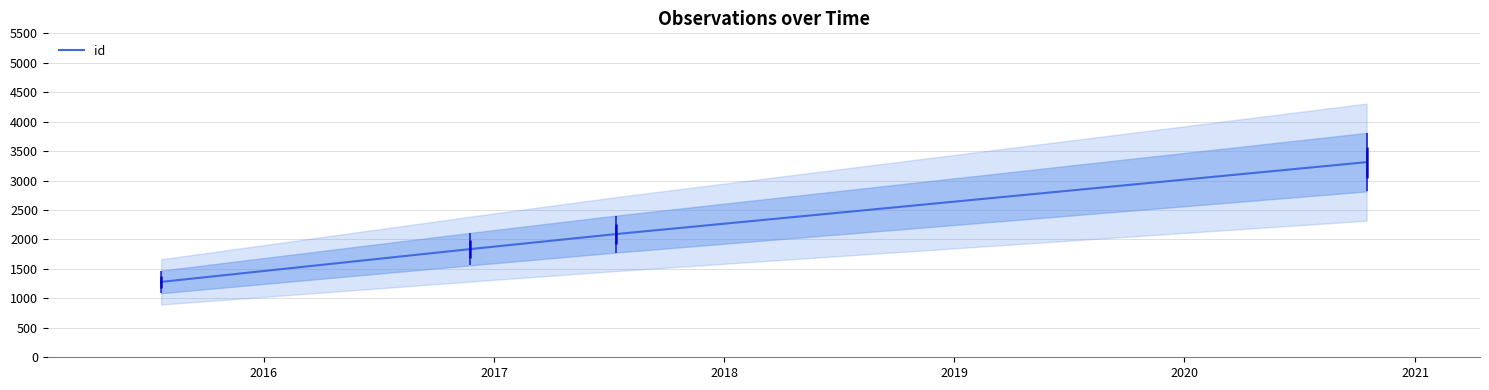

What is the lowest value of the id series?

1280